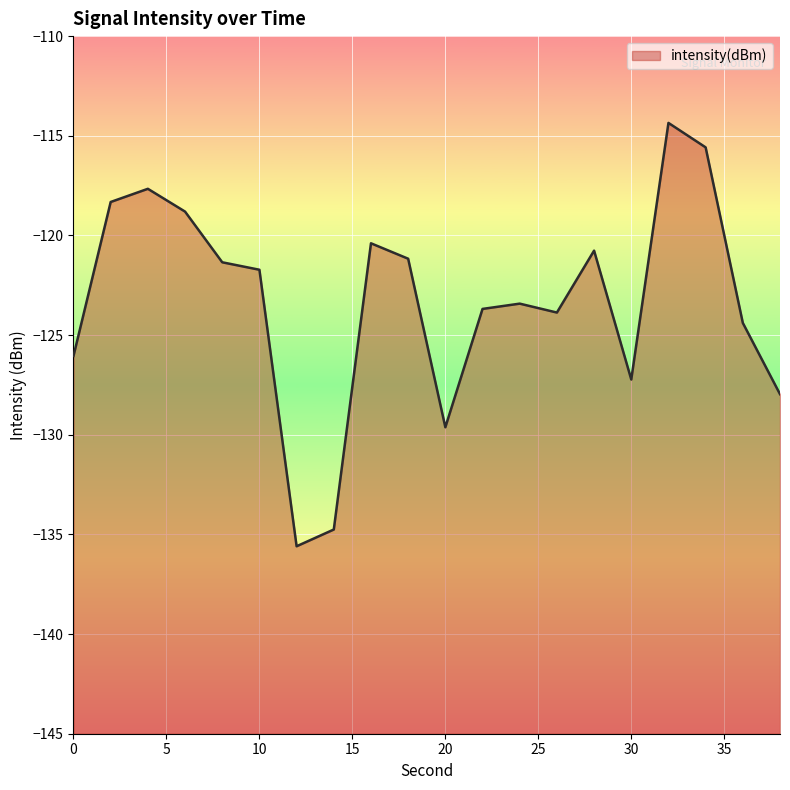

True or false: the data shows -178.0 at 38.

False